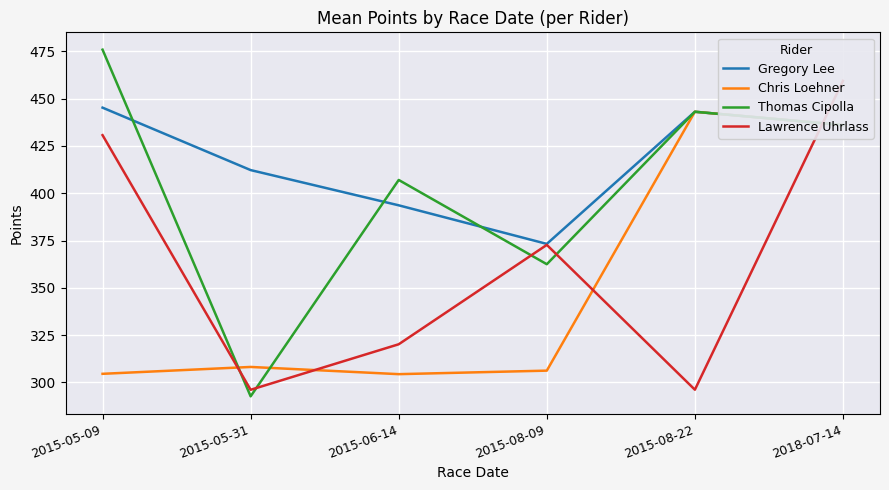

True or false: Lawrence Uhrlass has more than 1 interior local peaks.

False